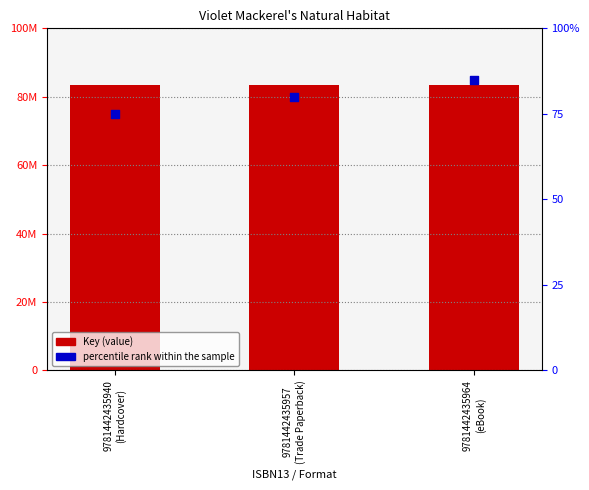

What is the total value across all series at 9781442435964
(eBook)?

83476218